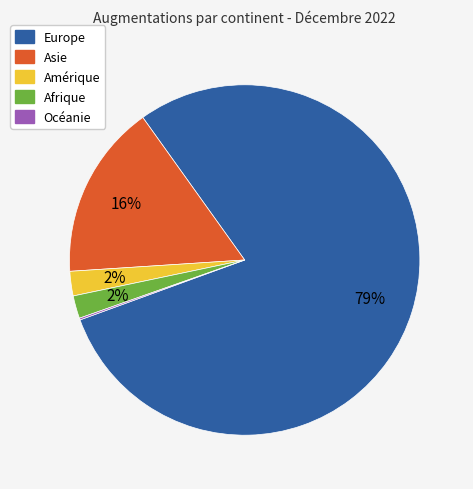

To the nearest percent, what is the combined percentage of Europe and Amérique?

82%